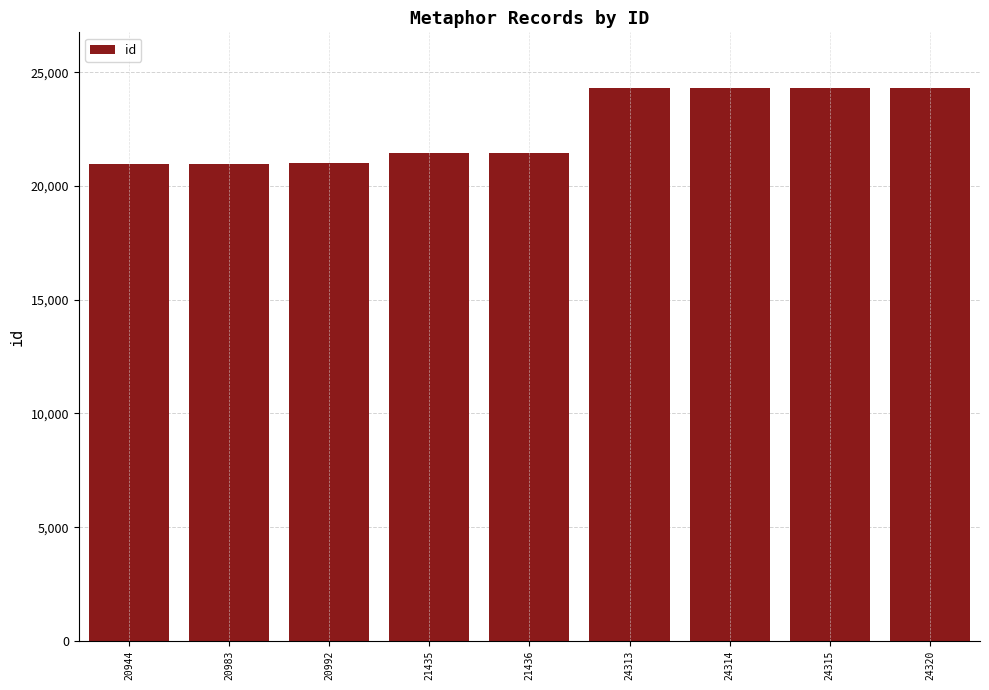

What is the sum of all values?

203052